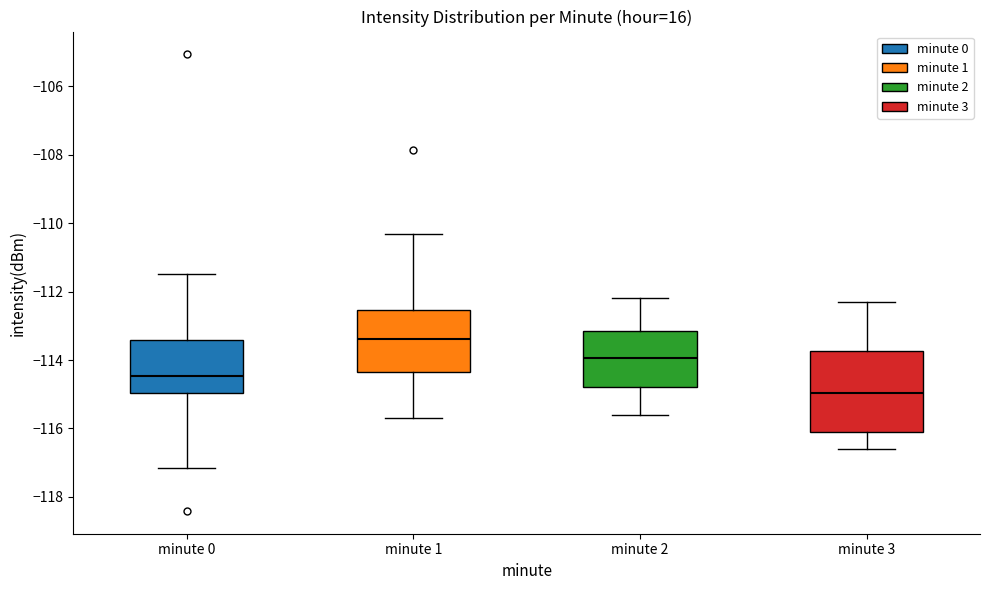

Where is the lower edge of the box for minute 3 on the y-axis? The values are not printed on the chart, so give them approximately, as read against the axis.

-116.0